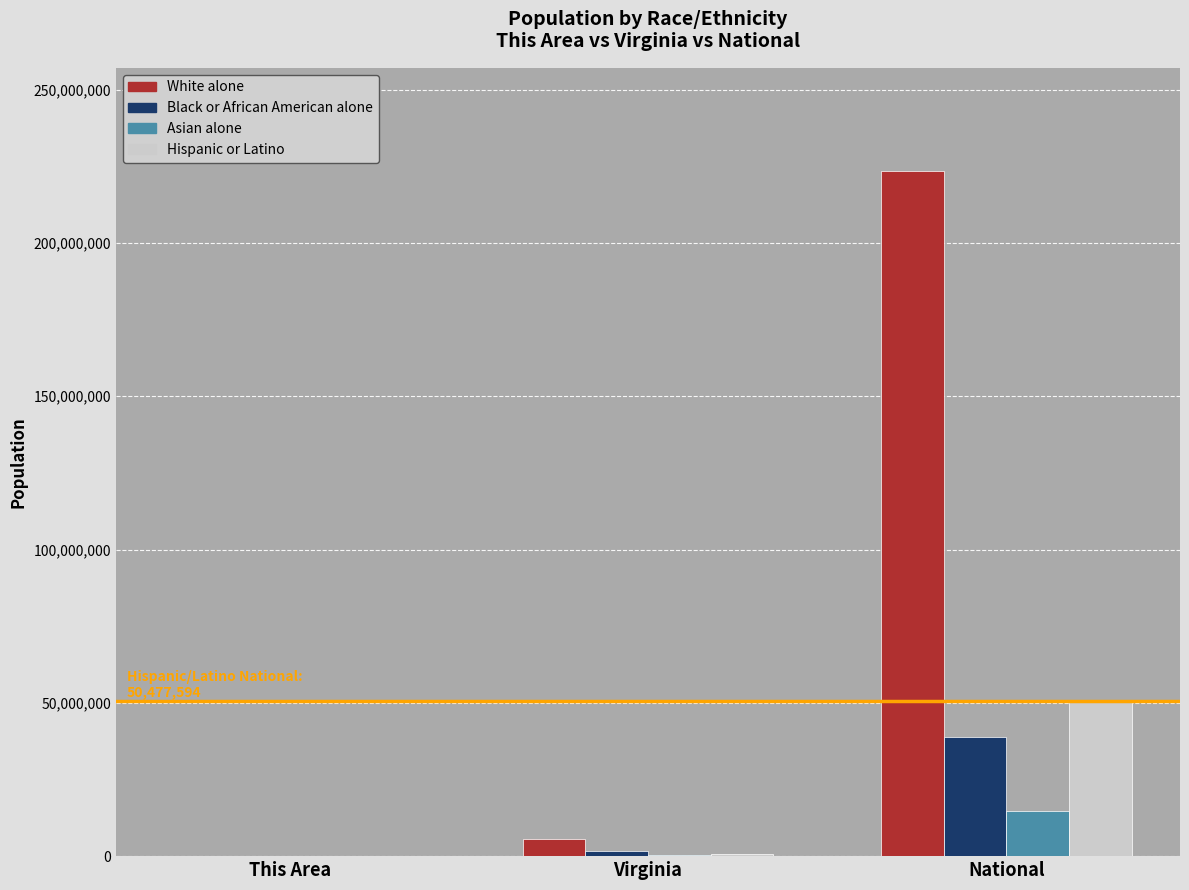

What is the sum of the Hispanic or Latino values at Virginia and National?

51109419